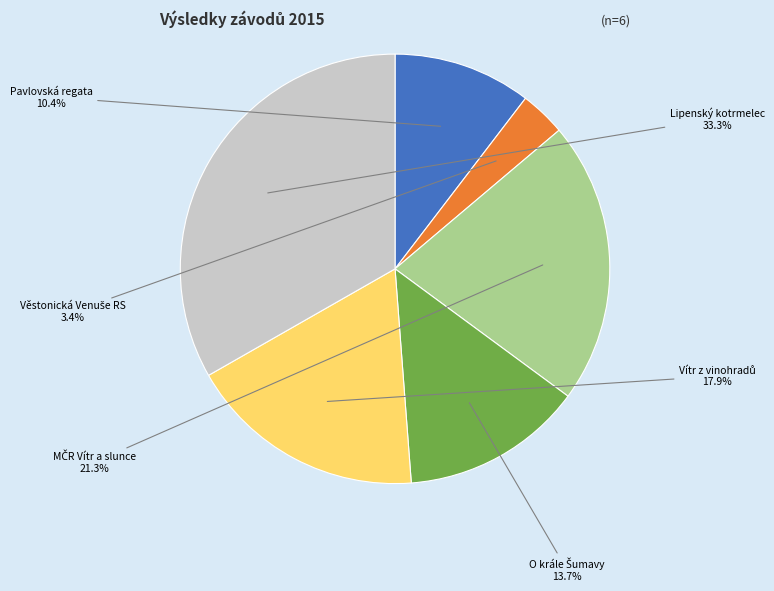

Between Lipenský kotrmelec and Pavlovská regata, which is larger?

Lipenský kotrmelec